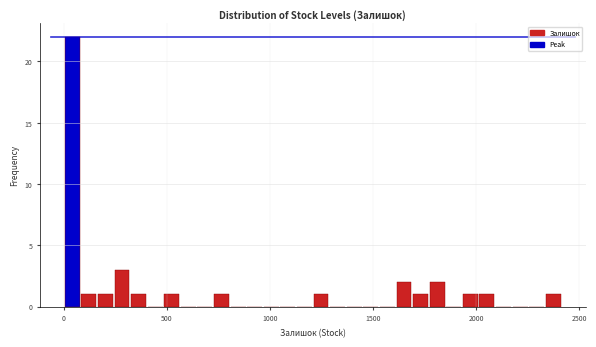

Around what value on the x-axis is the tallest bar? Give the approximate position of its centre, as read against the axis.

50